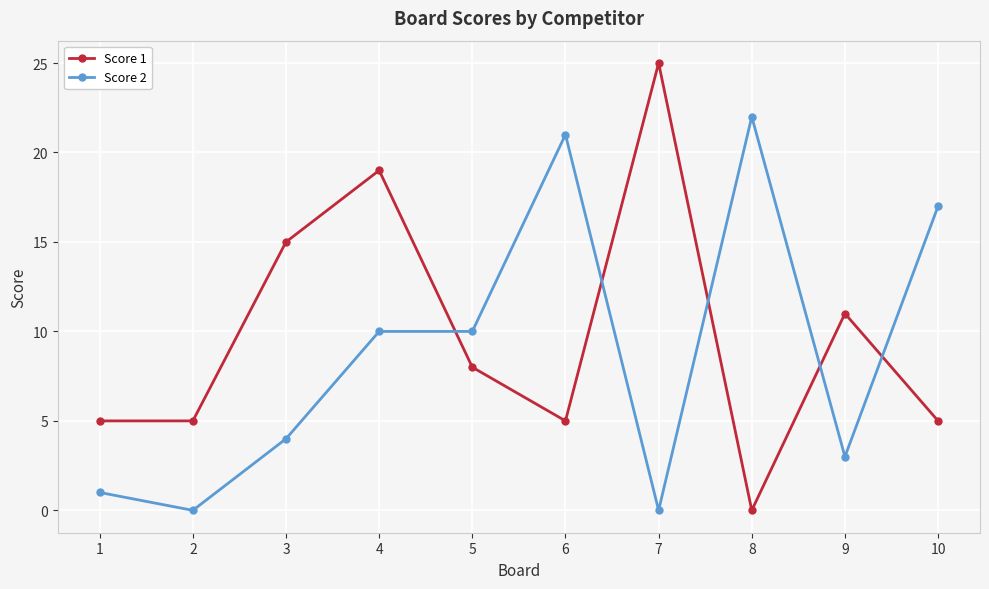

What is the highest value of the Score 2 series?

22